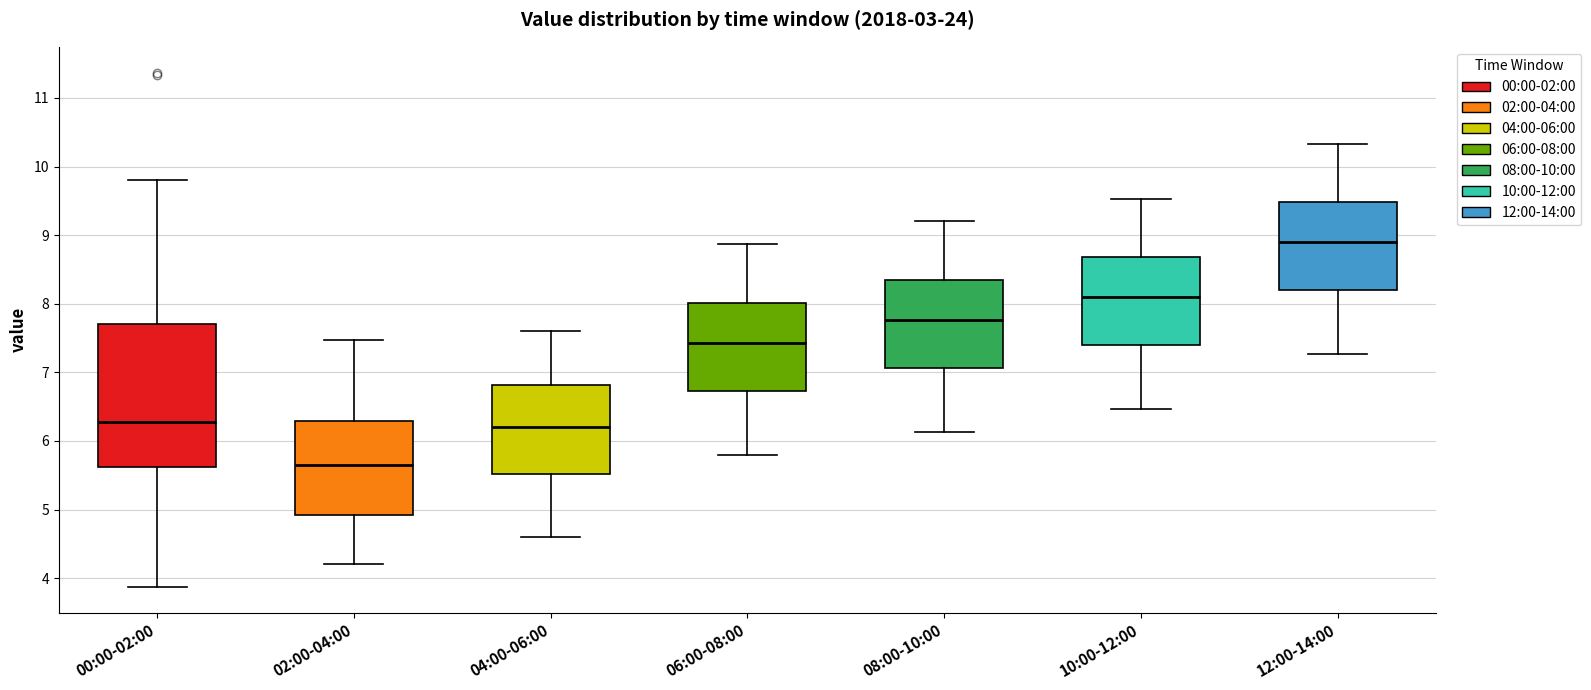

Which box's median line is the highest?

12:00-14:00